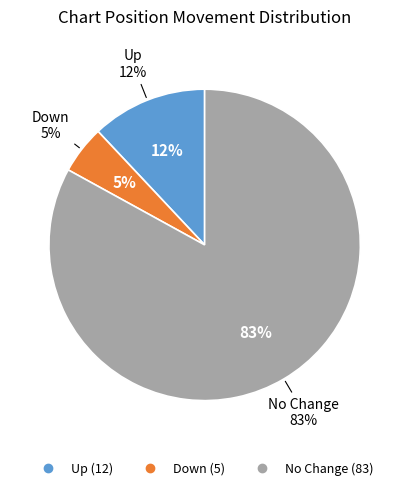

What is the change in value from up to -?

+71